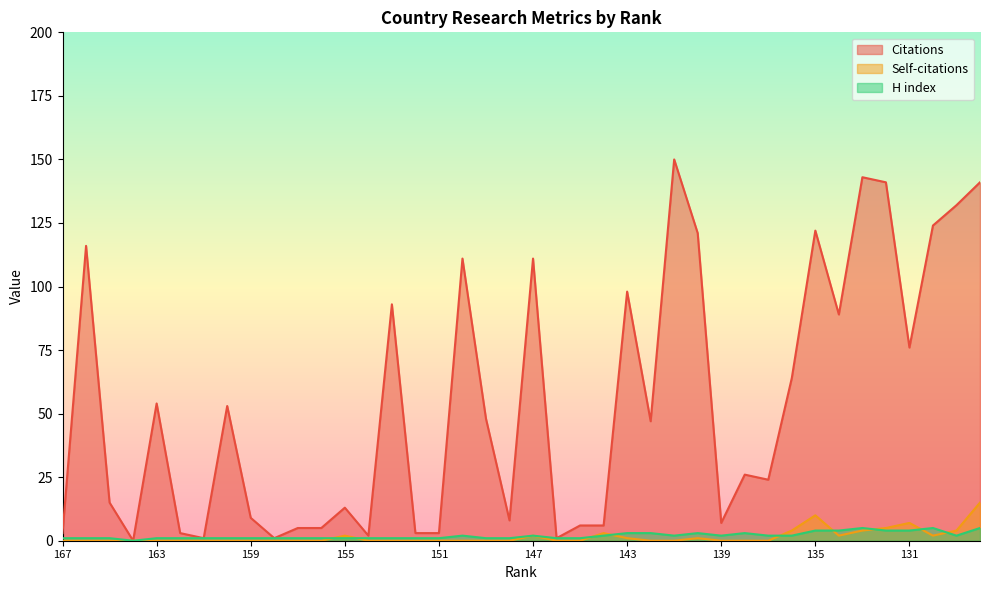

Reading left to right, list all the values displayed in this chart.

Citations: 167=3	166=116	165=15	164=0	163=54	162=3	161=1	160=53	159=9	158=1	157=5	156=5	155=13	154=2	153=93	152=3	151=3	150=111	149=48	148=8	147=111	146=1	145=6	144=6	143=98	142=47	141=150	140=121	139=7	138=26	137=24	136=64	135=122	134=89	133=143	132=141	131=76	130=124	129=132	128=141
Self-citations: 167=0	166=0	165=0	164=0	163=0	162=0	161=0	160=0	159=0	158=0	157=0	156=0	155=2	154=0	153=0	152=0	151=0	150=0	149=0	148=0	147=2	146=0	145=0	144=3	143=1	142=0	141=0	140=1	139=0	138=0	137=0	136=4	135=10	134=2	133=4	132=5	131=7	130=2	129=4	128=15
H index: 167=1	166=1	165=1	164=0	163=1	162=1	161=1	160=1	159=1	158=1	157=1	156=1	155=1	154=1	153=1	152=1	151=1	150=2	149=1	148=1	147=2	146=1	145=1	144=2	143=3	142=3	141=2	140=3	139=2	138=3	137=2	136=2	135=4	134=4	133=5	132=4	131=4	130=5	129=2	128=5